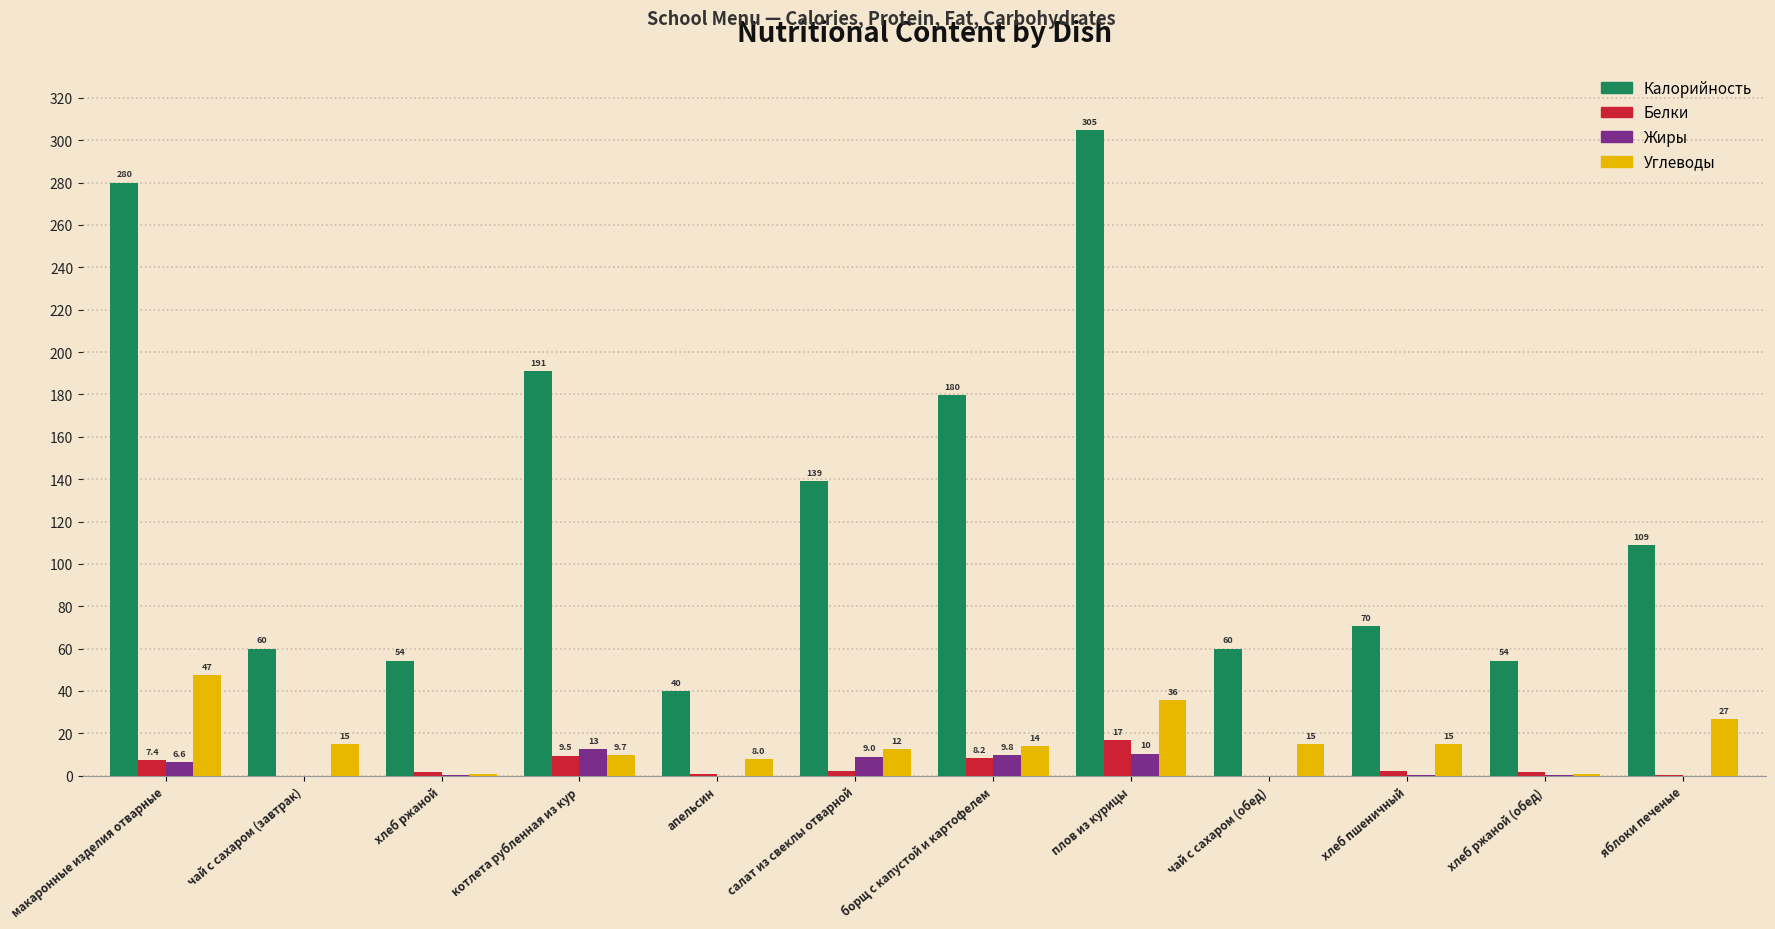

At which label is Углеводы closest to 24?

яблоки печеные